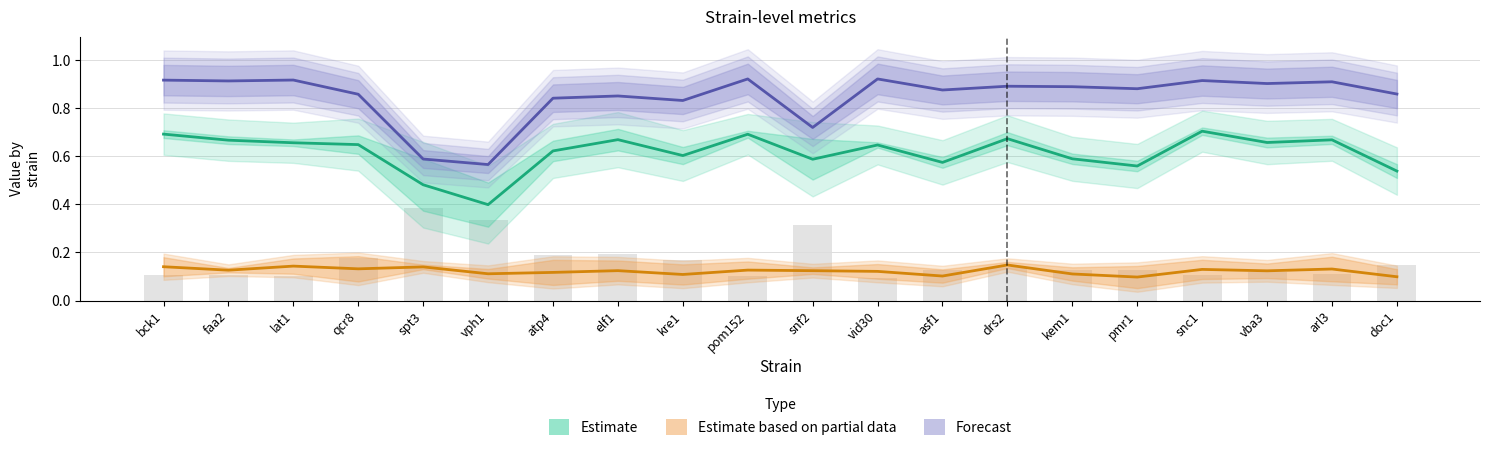

The Estimate based on partial data series shows 0.1 at snf2. True or false?

True